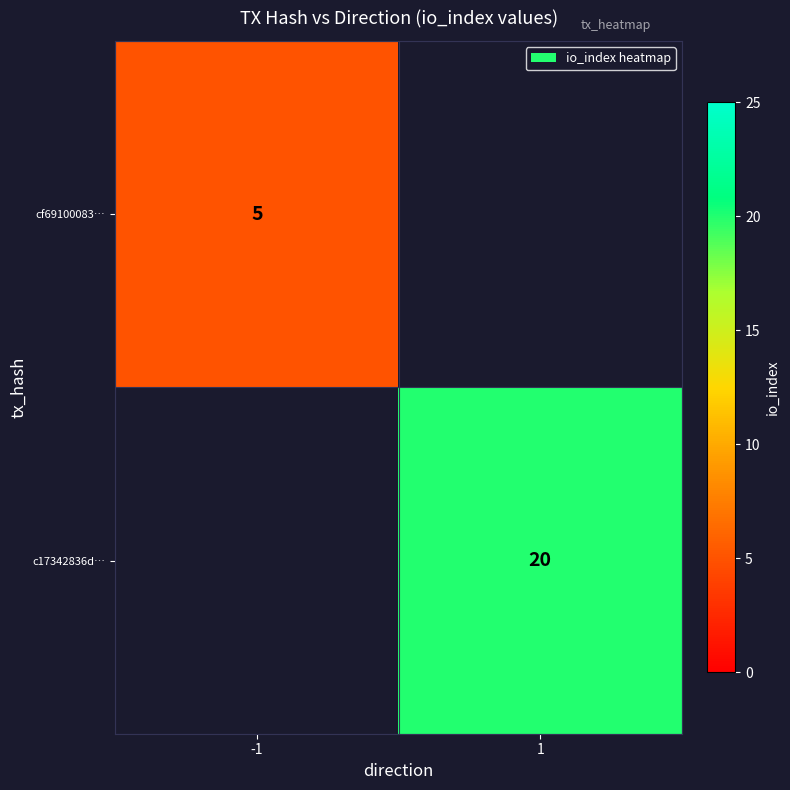

What is the maximum value shown in the chart?

20.0